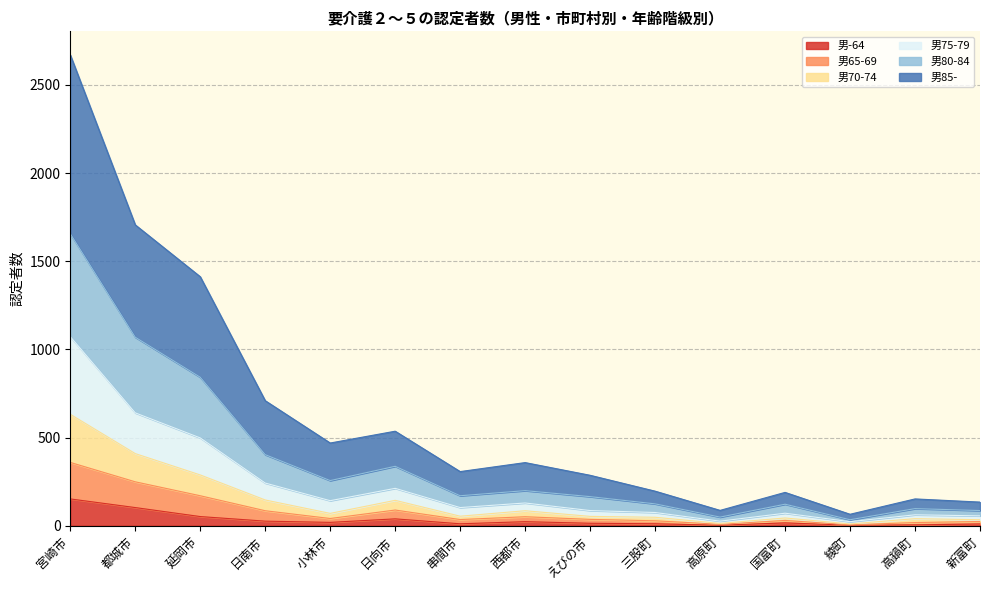

The 男-64 series shows 58 at 日向市. True or false?

False